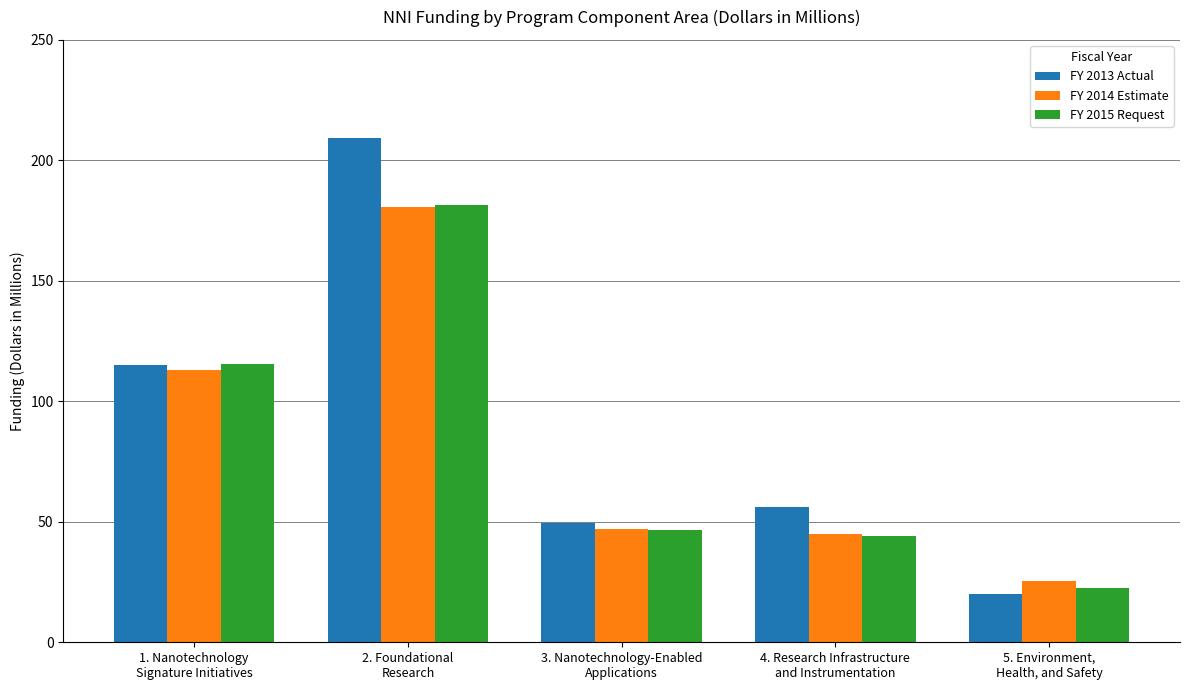

Which label corresponds to the largest value in the chart?

2. Foundational
Research